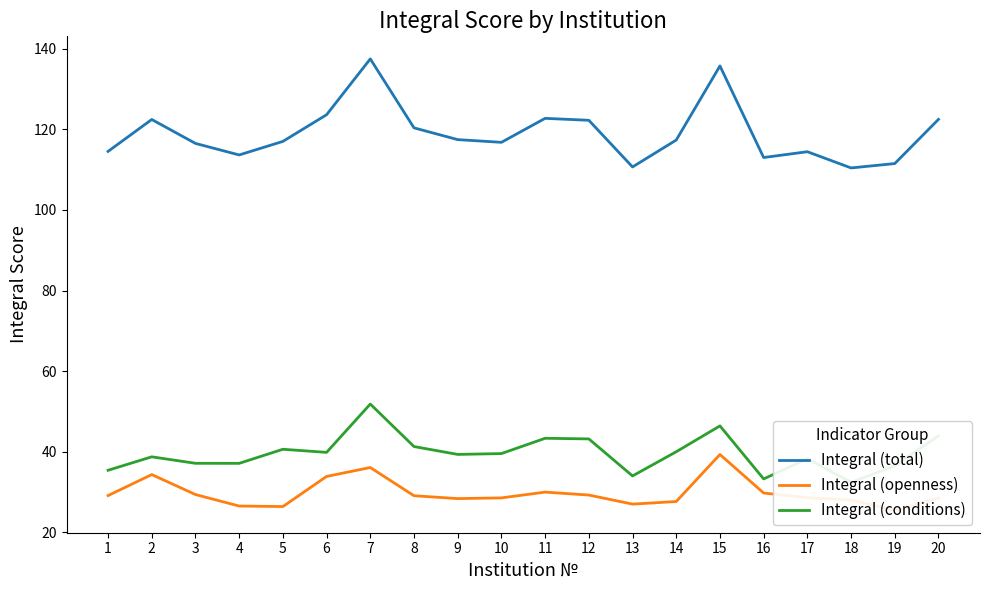

What is the difference between the Integral (total) values at 13 and 18?

0.2